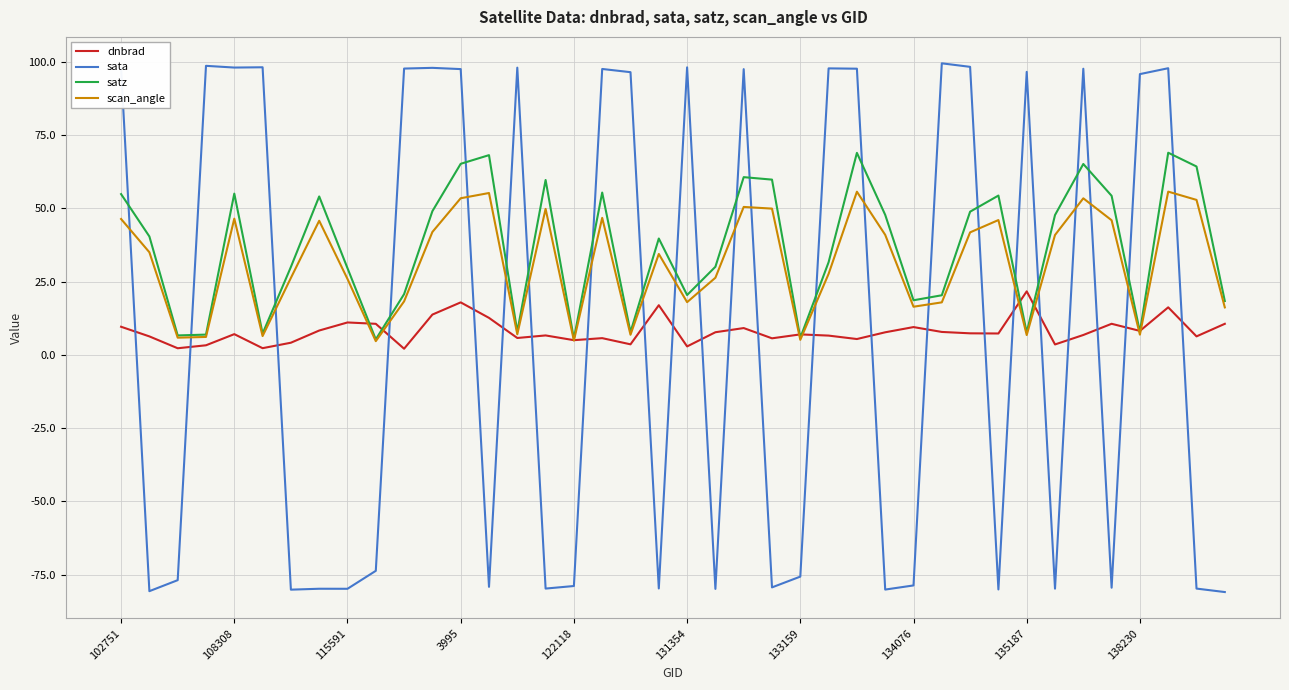

What is the average value of the satz series?

36.8